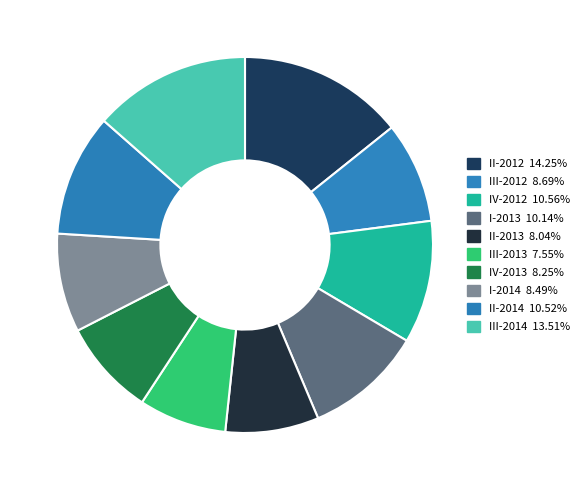

Is there a majority slice in this chart?

No